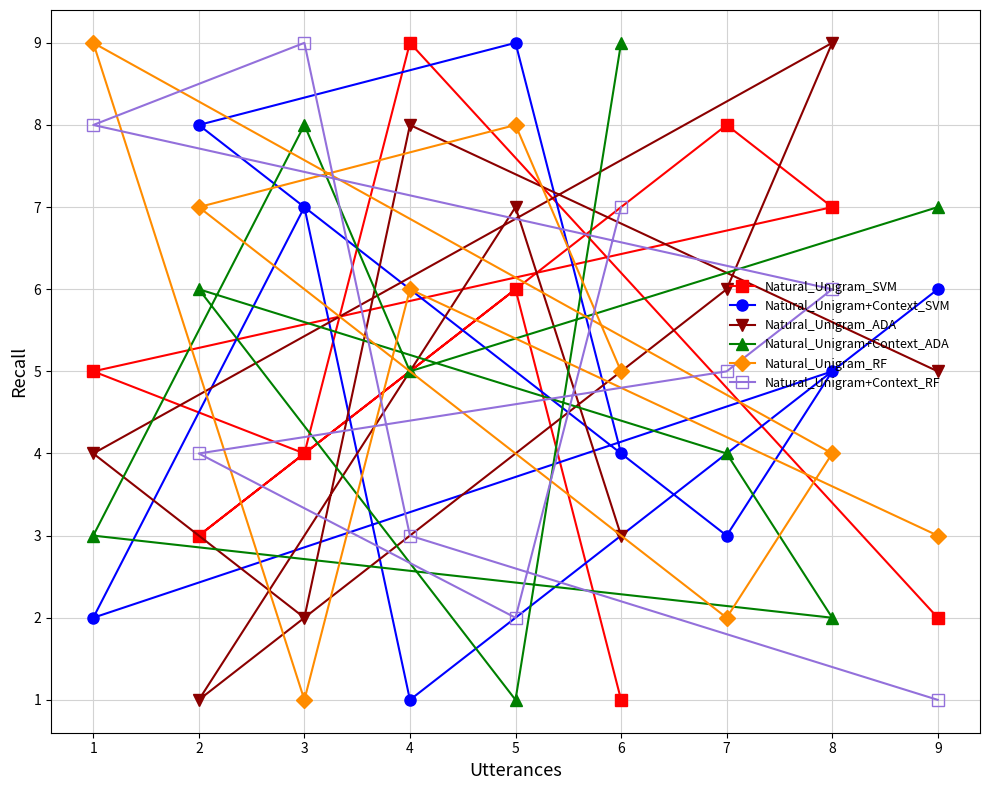

List the labels in order of Natural_Unigram+Context_ADA value, largest first.

6, 3, 9, 2, 4, 7, 1, 8, 5